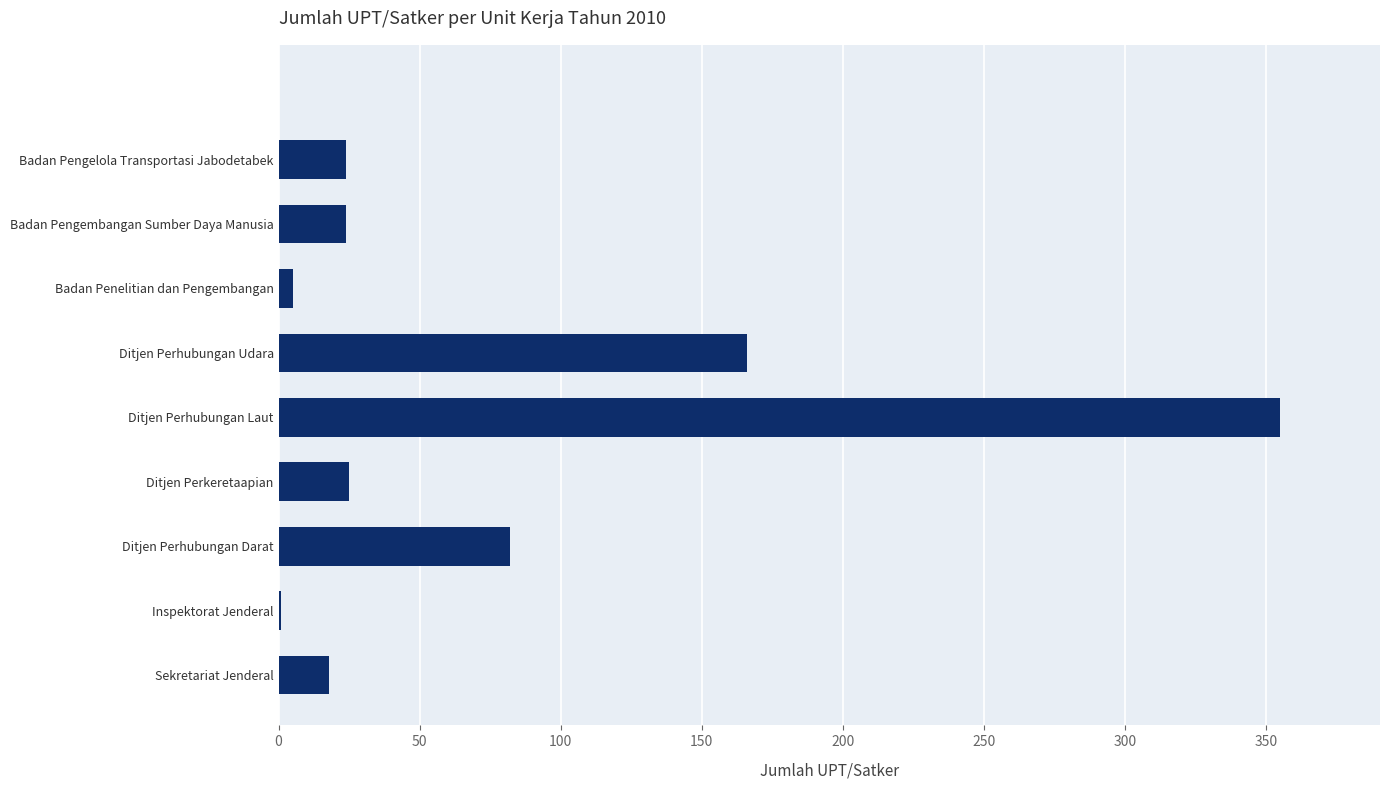

Approximately how many times larger is the value at Ditjen Perhubungan Udara compared to Badan Pengelola Transportasi Jabodetabek?

6.9